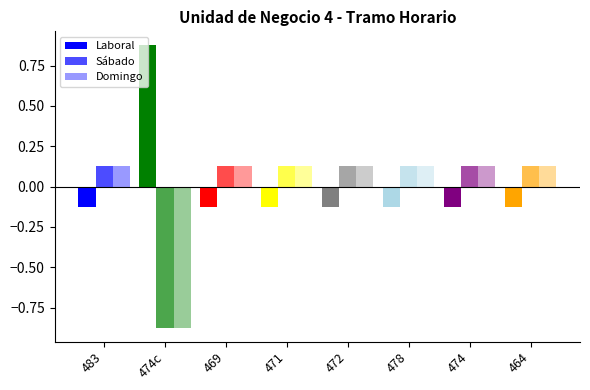

At 472, list the series in order from largest to smallest.

Sábado, Domingo, Laboral